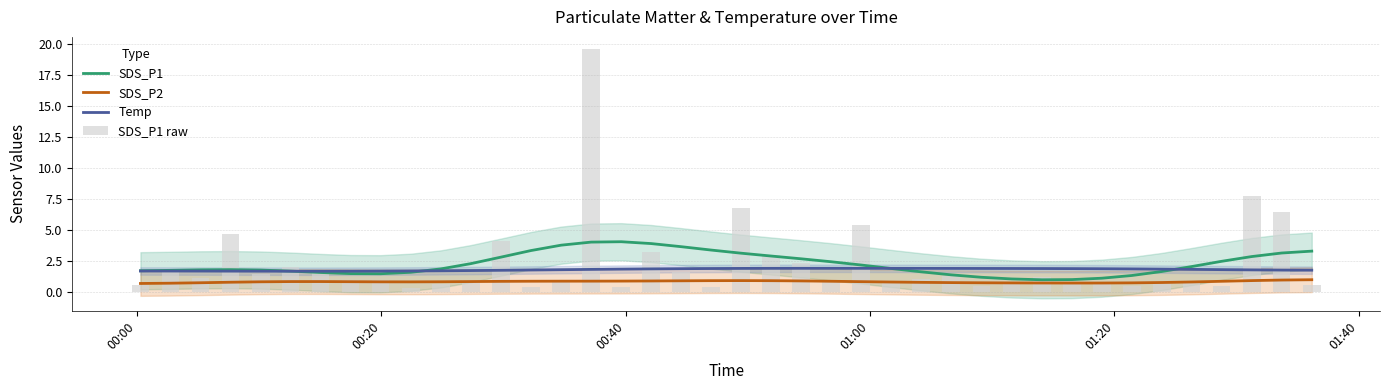

True or false: SDS_P2 and Temp intersect in this chart.

False